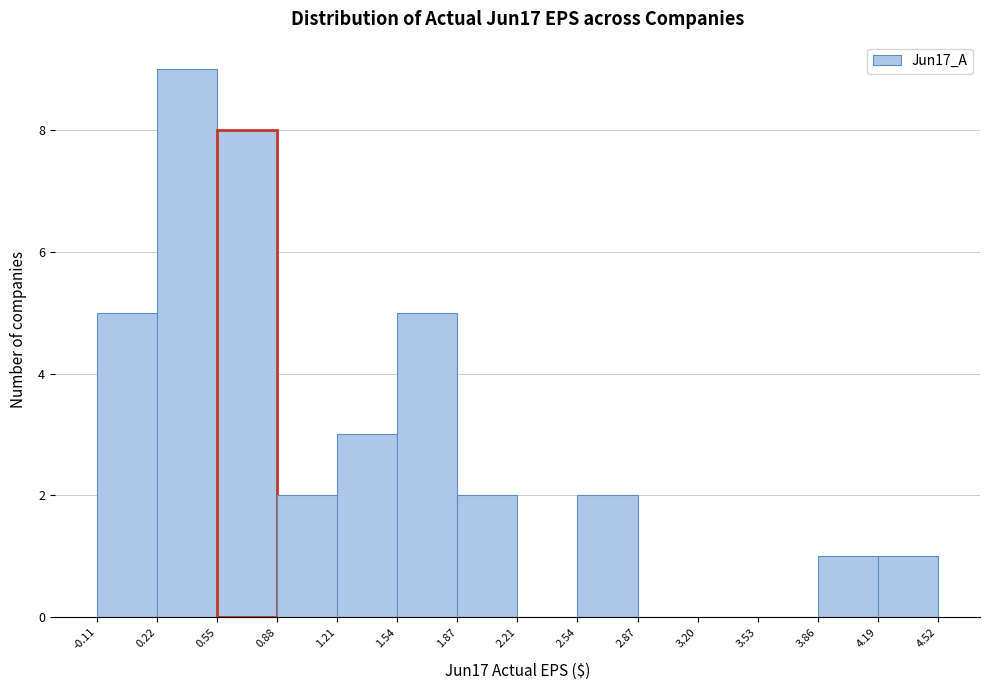

Reading left to right, transcribe this chart: for each bar, give the range it covers on the x-axis and its height. The values are not printed on the chart, so give them approximately, as read against the axis.

-0.11 to 0.22: 5
0.22 to 0.55: 9
0.55 to 0.88: 8
0.88 to 1.21: 2
1.21 to 1.54: 3
1.54 to 1.87: 5
1.87 to 2.21: 2
2.21 to 2.54: 0
2.54 to 2.87: 2
2.87 to 3.20: 0
3.20 to 3.53: 0
3.53 to 3.86: 0
3.86 to 4.19: 1
4.19 to 4.52: 1